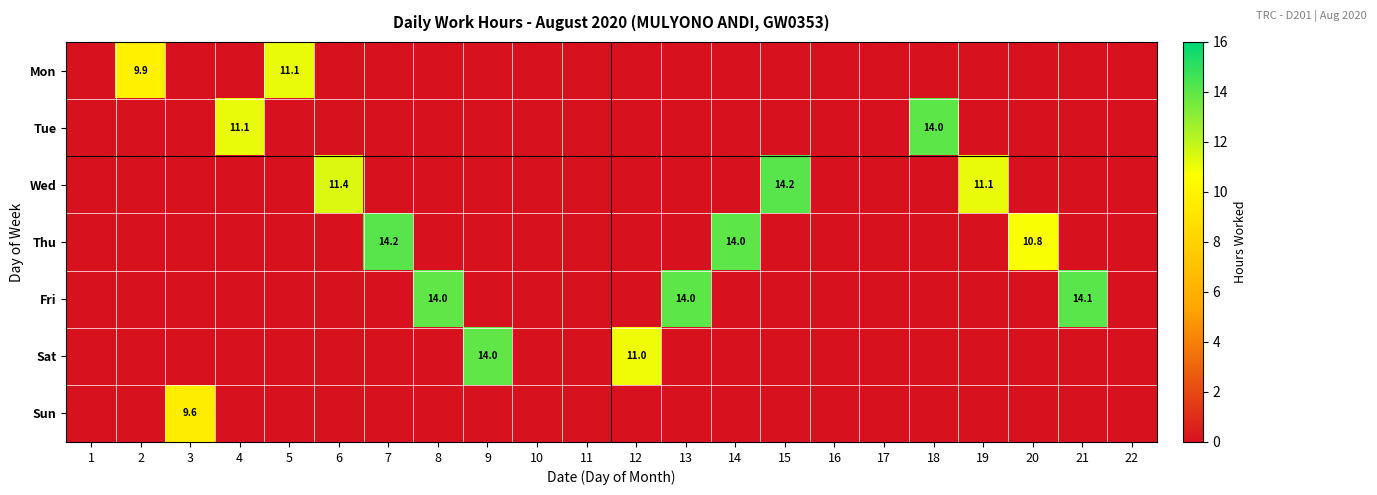

True or false: Thu has a value of 4.9 at 20.

False